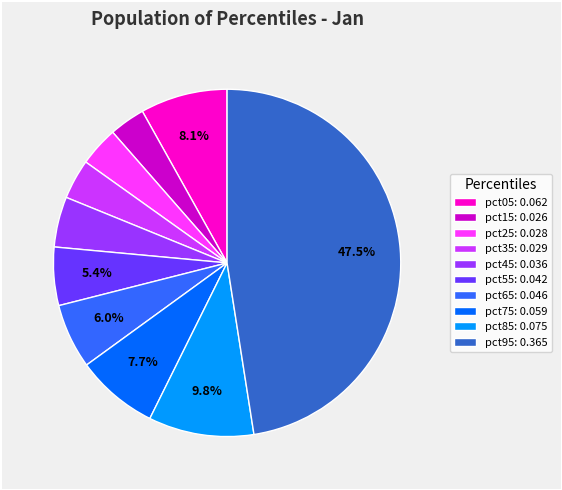

Does pct35 account for over 50% of the chart?

No